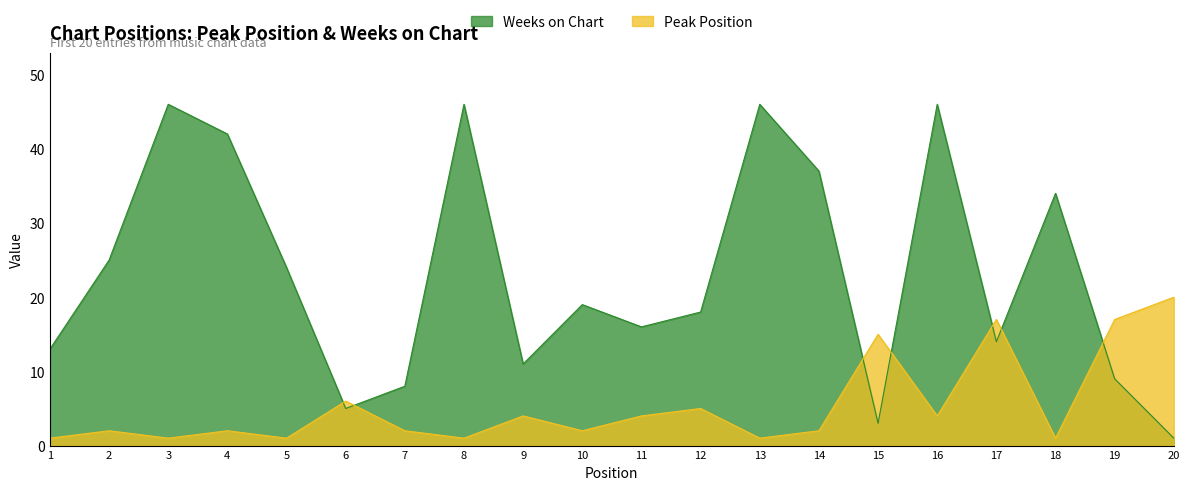

Which category has the lowest value in the Peak Position series?

1